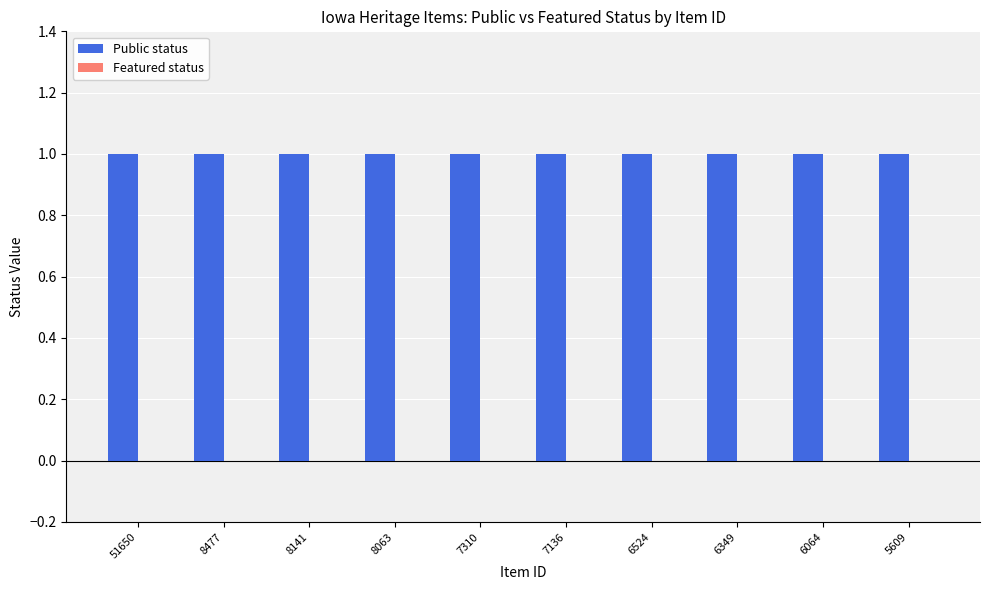

Is the value of Featured status at 8477 greater than the value of Public status at 8063?

No